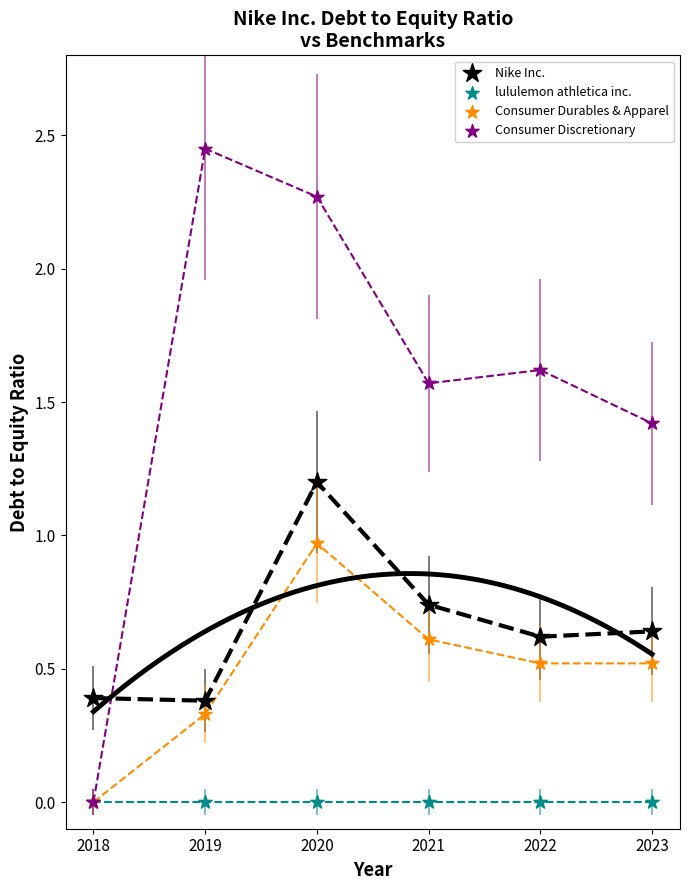

In the Consumer Discretionary series, what Y value is closest to 1?

1.4